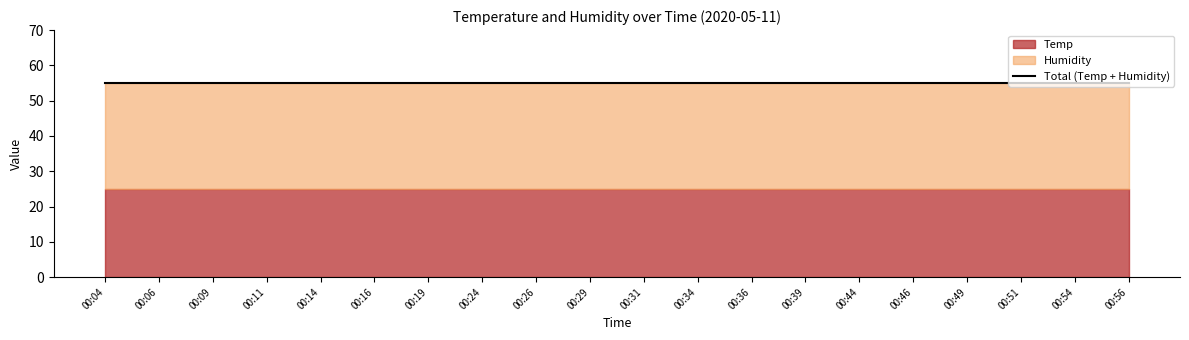

Which series changed the most between 00:31 and 00:39?

Humidity